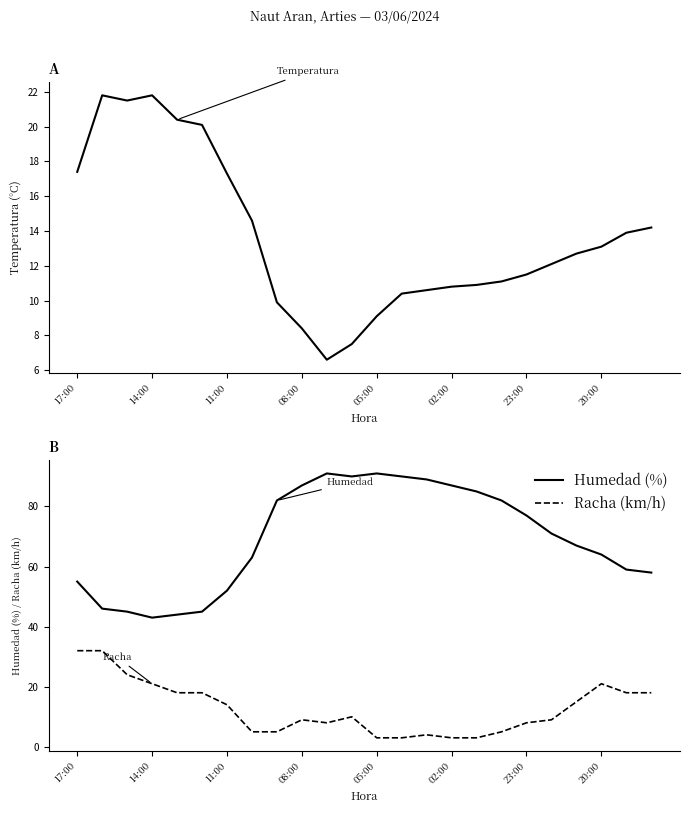

List the series in order of their peak value, lowest first.

Temperatura (°C), Racha (km/h), Humedad (%)